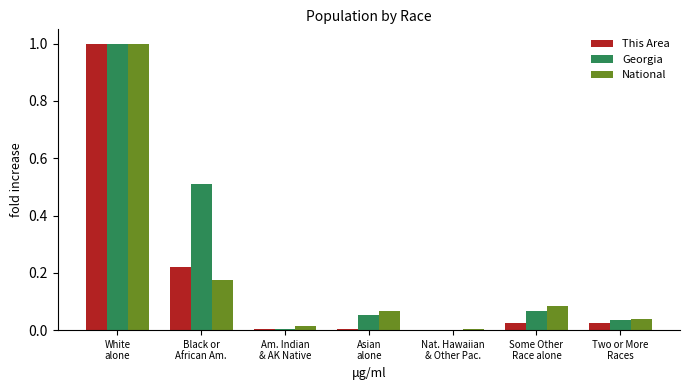

What are all the series names shown in the legend?

This Area, Georgia, National